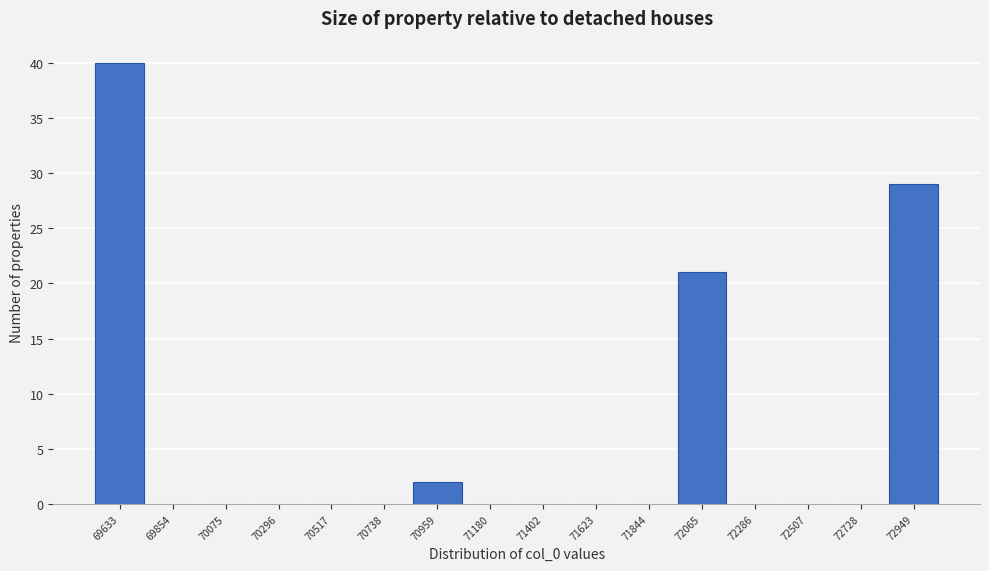

Reading right to left, what are all the values shown in this chart?

72949=29	72728=0	72507=0	72286=0	72065=21	71844=0	71623=0	71402=0	71180=0	70959=2	70738=0	70517=0	70296=0	70075=0	69854=0	69633=40